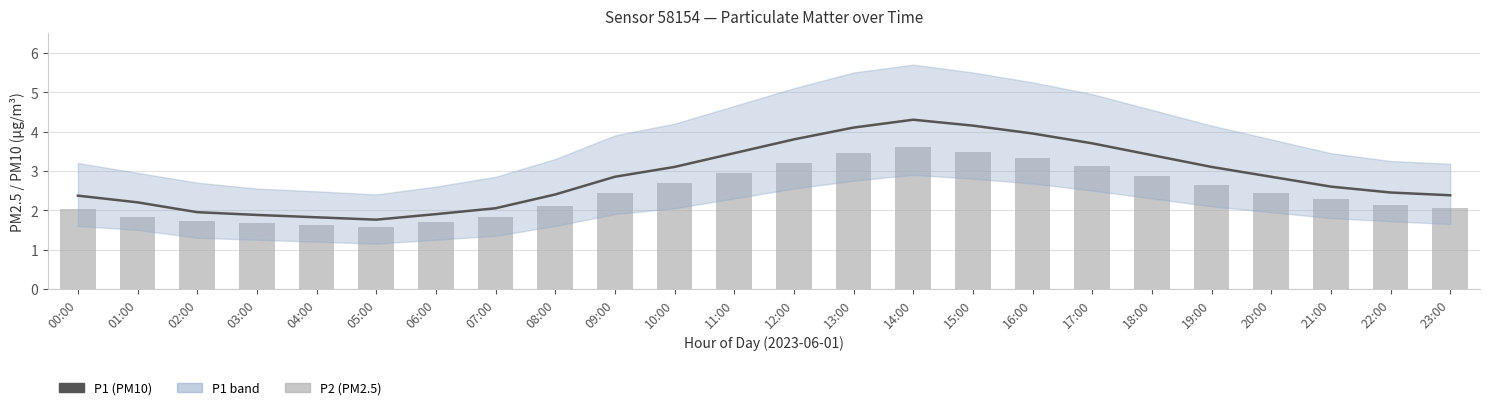

What is the maximum value shown in the chart?

4.3